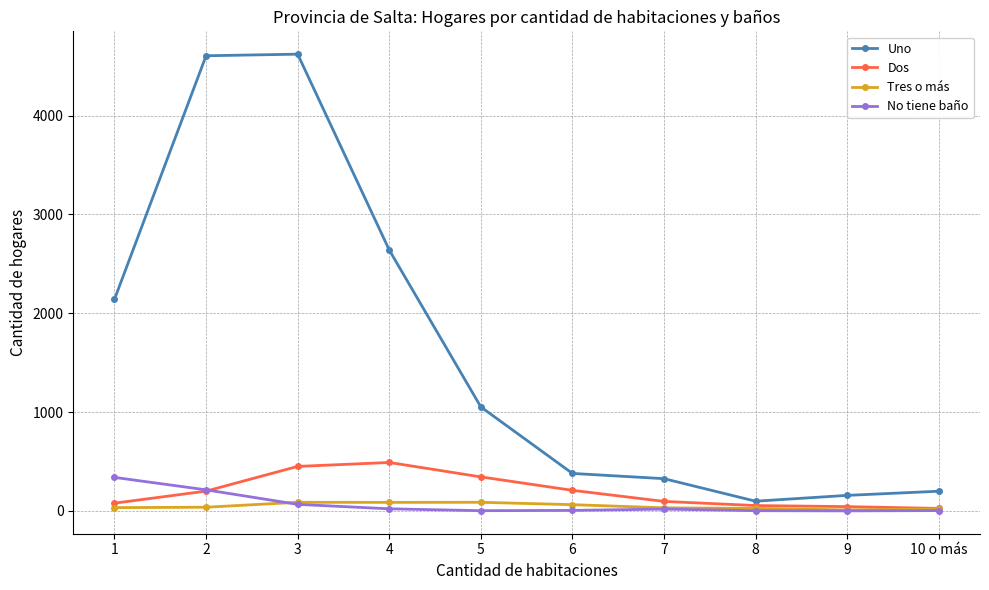

What is the maximum value shown in the chart?

4622